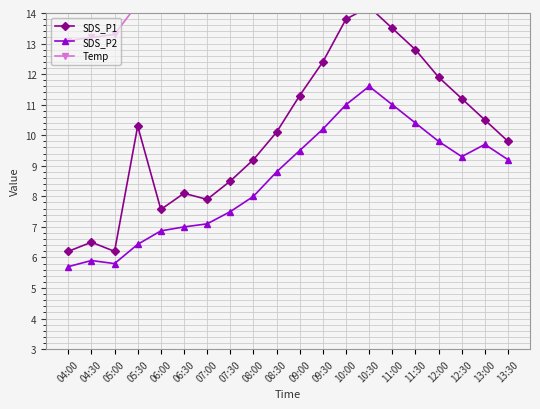

True or false: Temp has a value of 30.4 at 09:30.

False